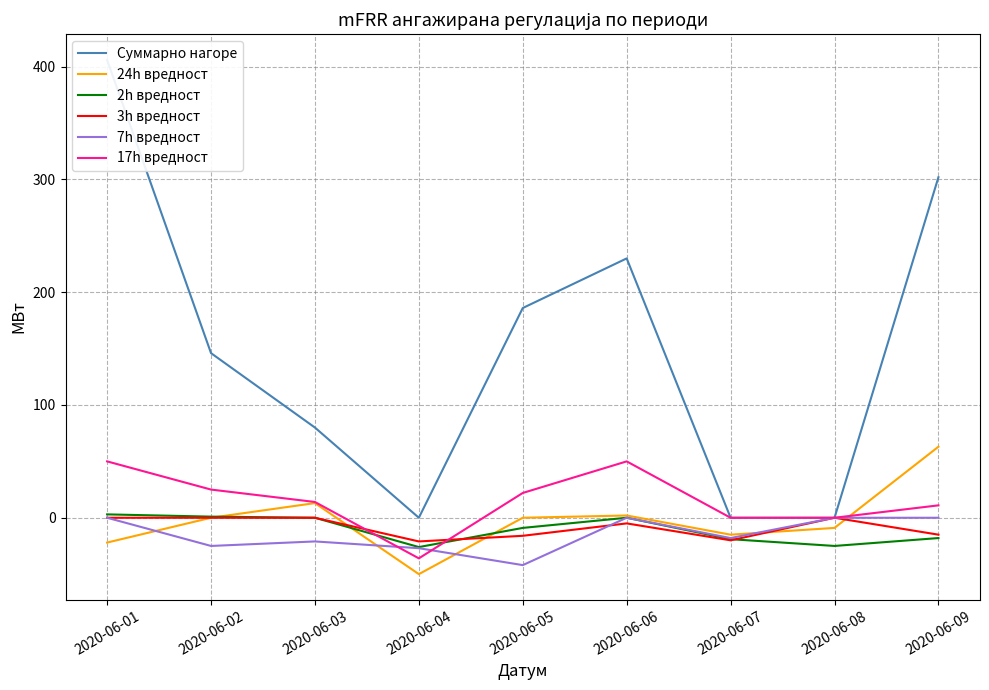

List the labels in order of 2h вредност value, smallest first.

2020-06-04, 2020-06-08, 2020-06-07, 2020-06-09, 2020-06-05, 2020-06-03, 2020-06-06, 2020-06-02, 2020-06-01